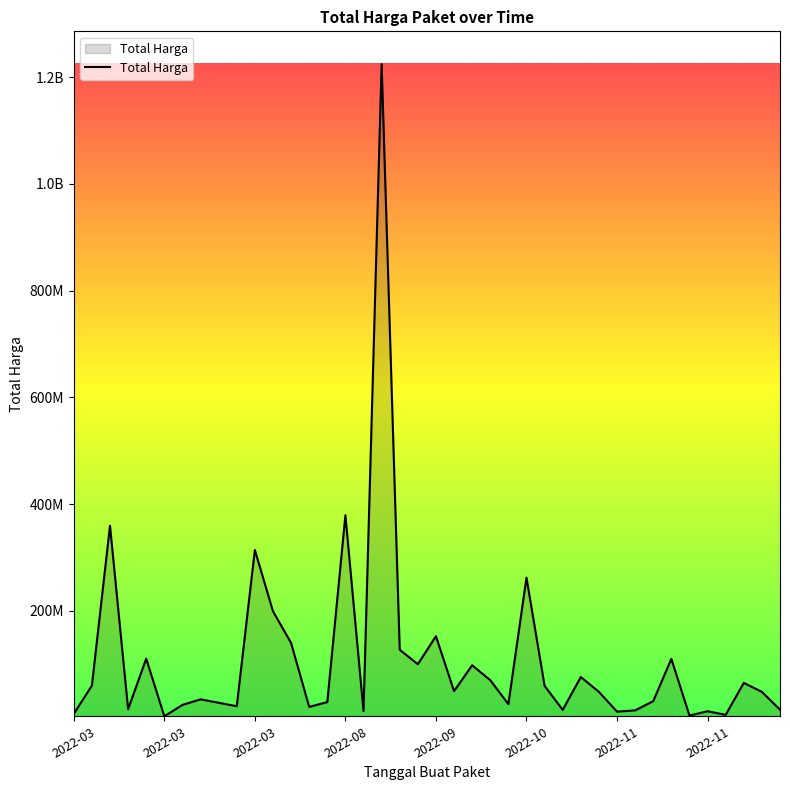

What is the minimum value shown in the chart?

2395750